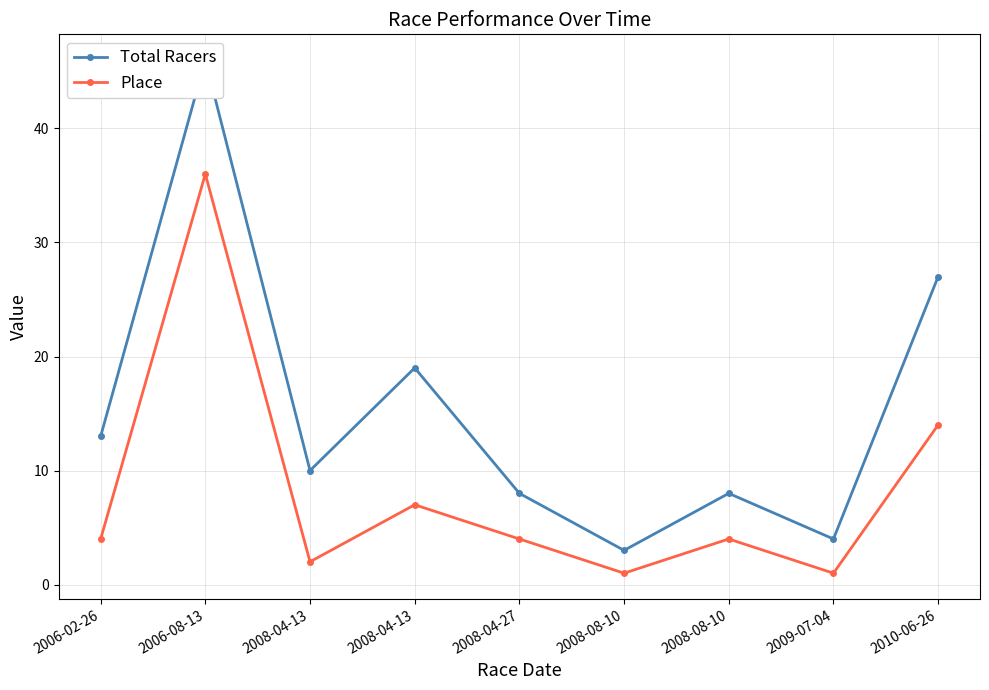

Reading right to left, what are all the values shown in this chart?

Total Racers: 27	4	8	3	8	19	10	46	13
Place: 14	1	4	1	4	7	2	36	4